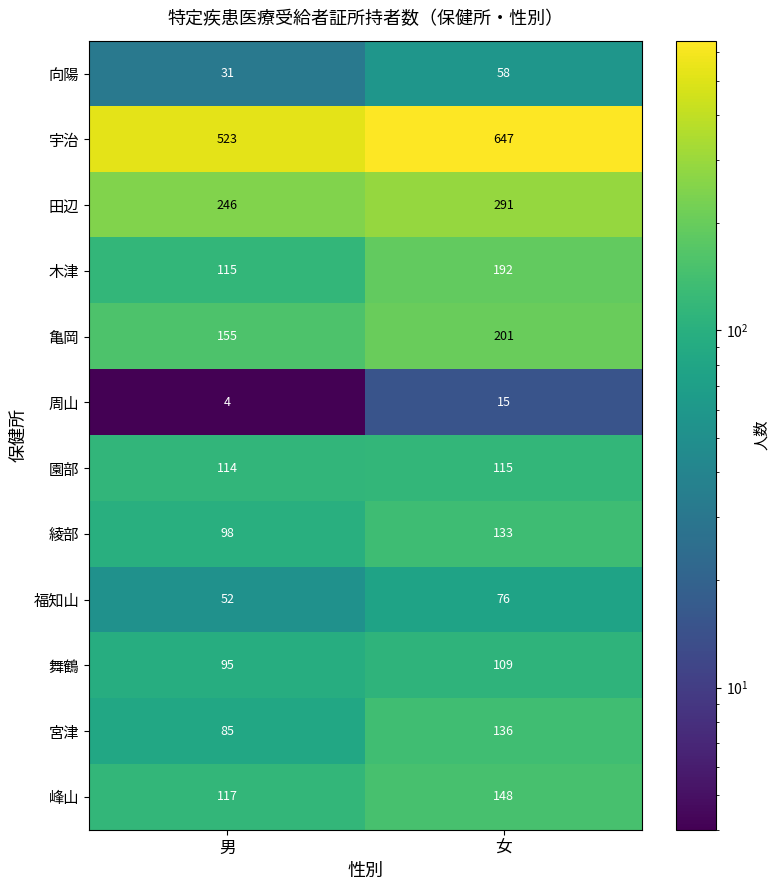

What is the difference between the highest and lowest values at 男?

519